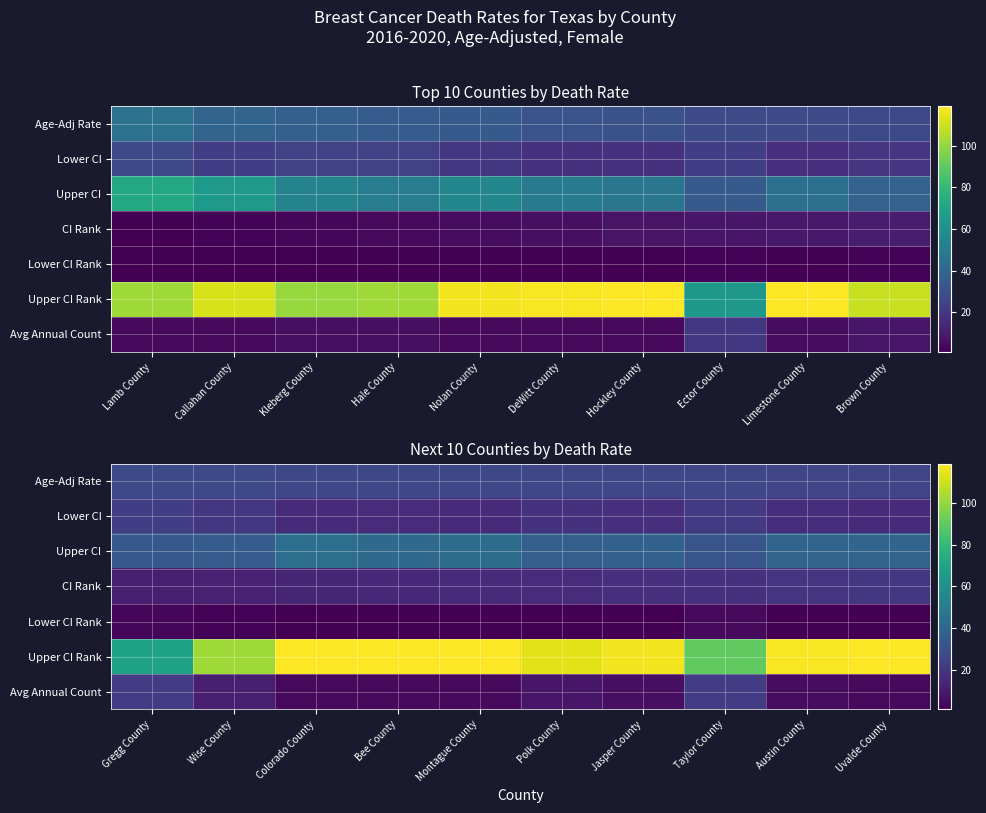

Which series has the largest total across all categories?

Upper CI Rank